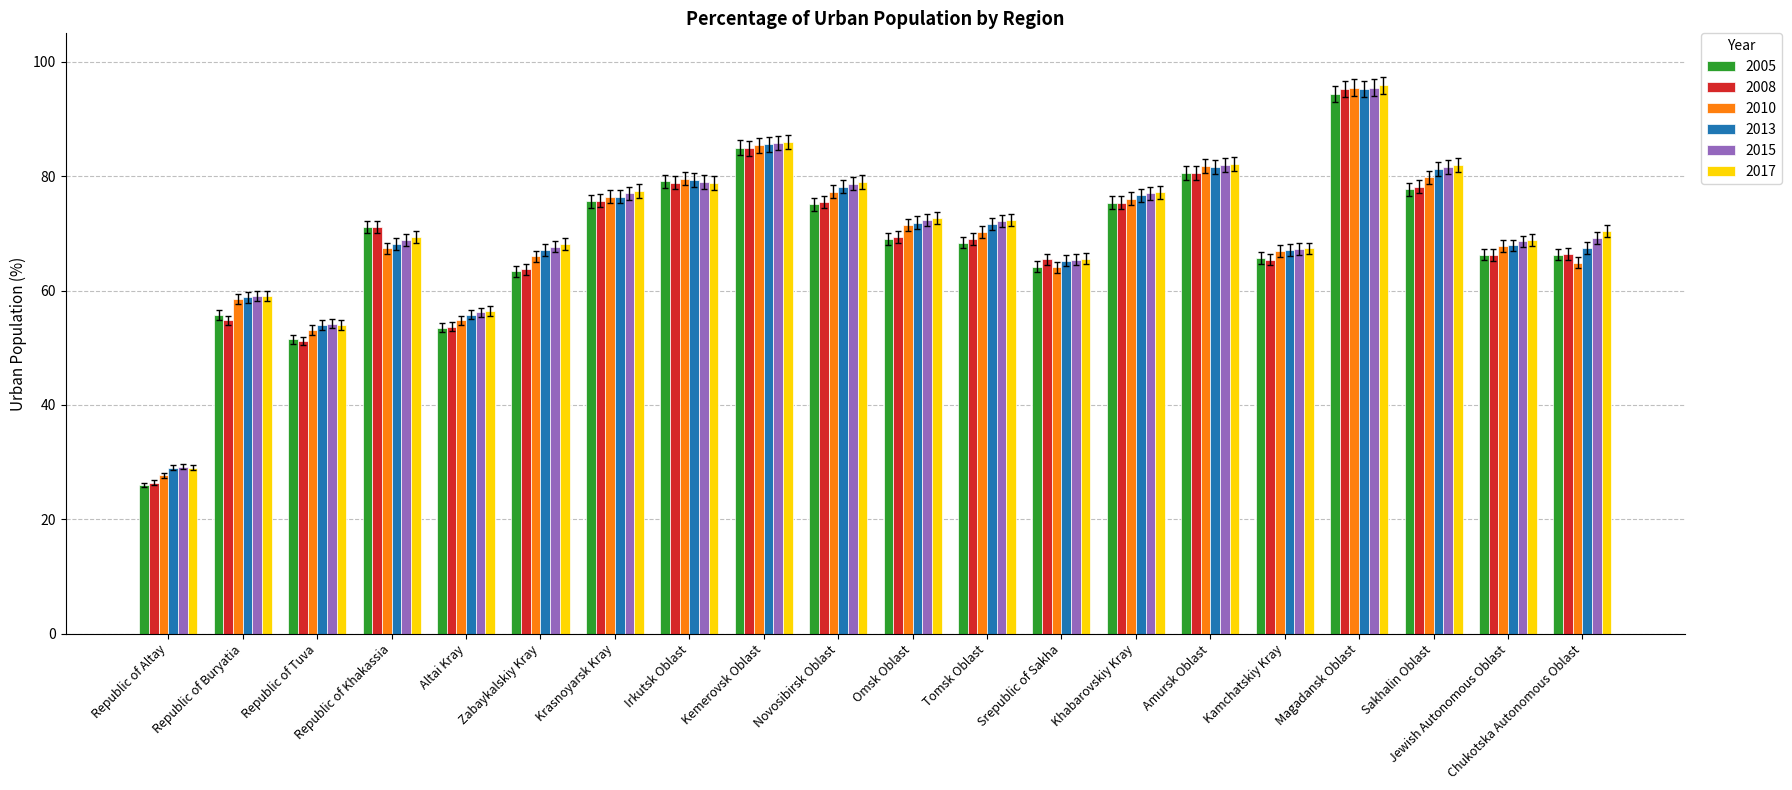

Which category has the lowest value across all series?

Republic of Altay